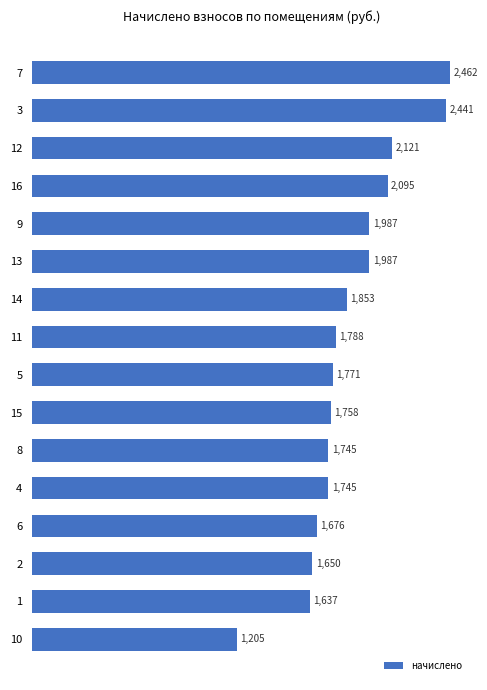

The value at 5 is 3271.3. True or false?

False